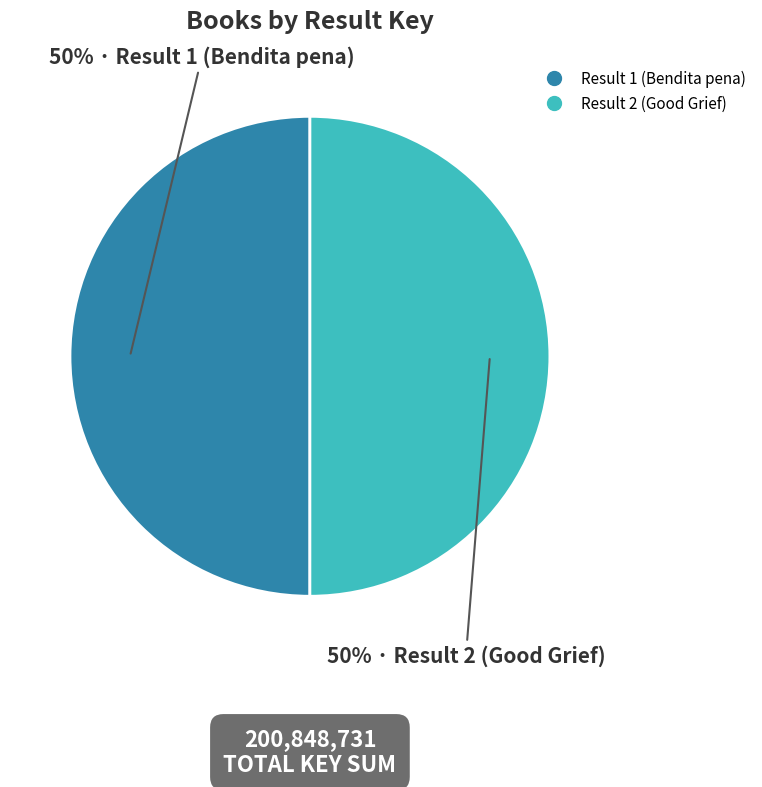

Do Result 2 (Good Grief) and Result 1 (Bendita pena) together represent more than half of the pie?

Yes